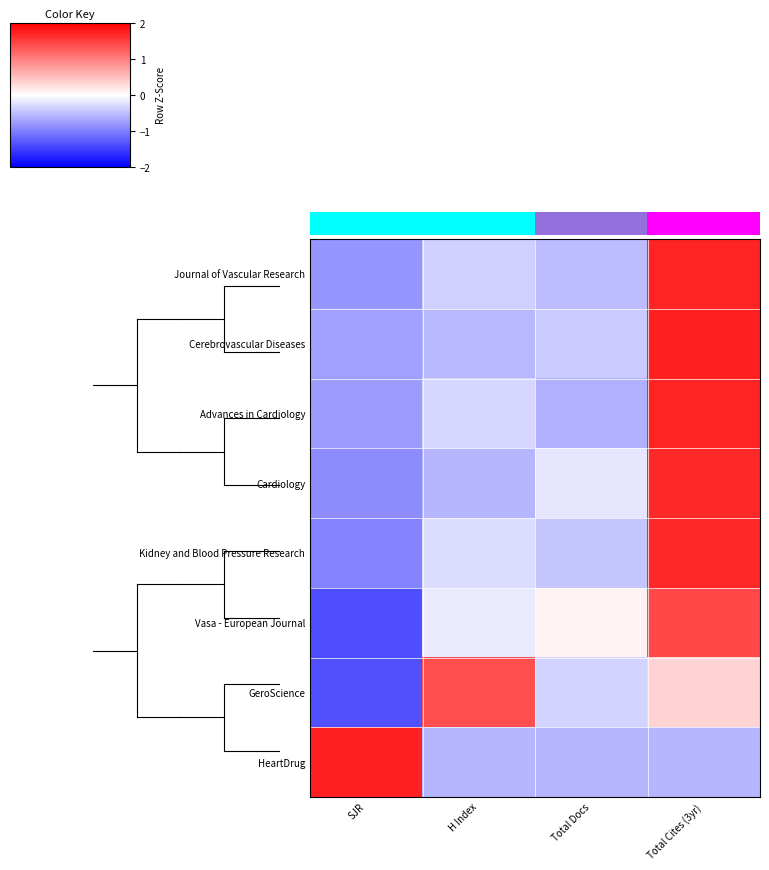

What is the spread (max minus min) of values at SJR?

3.1